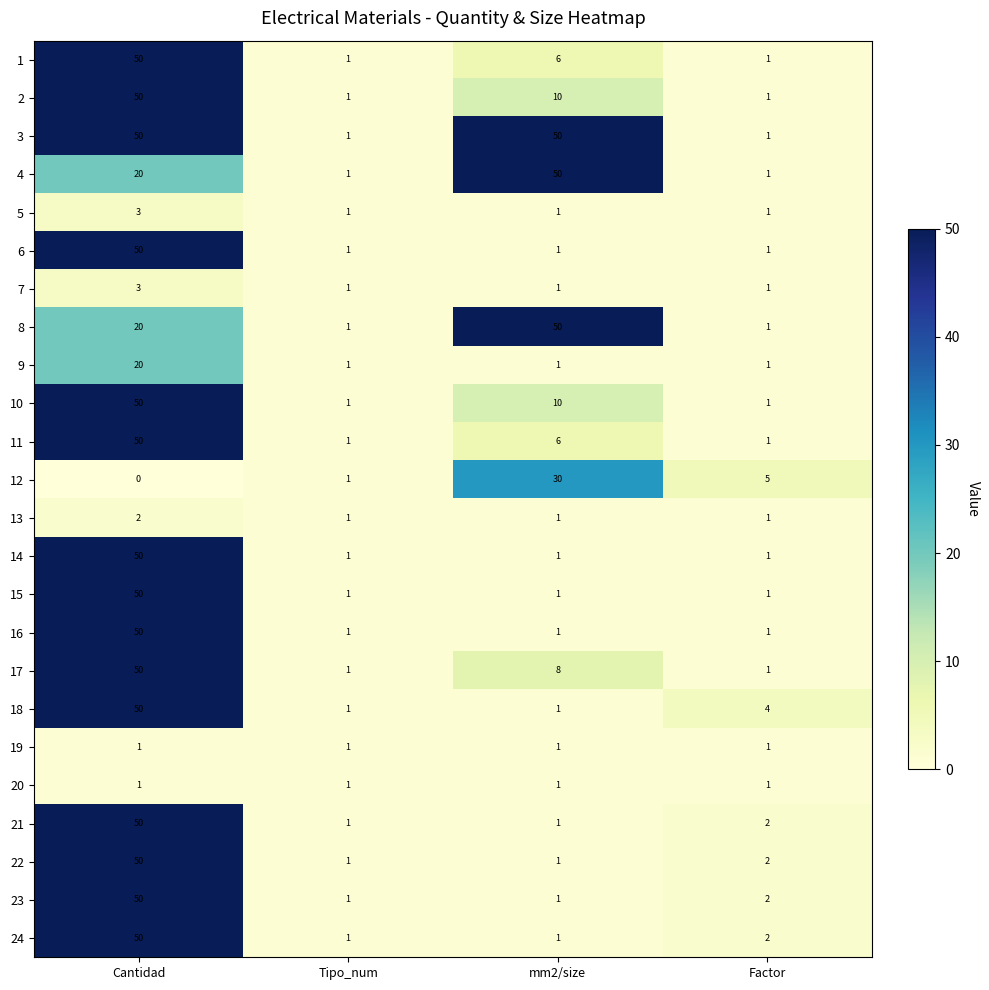

List the labels in order of 12 value, smallest first.

Cantidad, Tipo_num, Factor, mm2/size